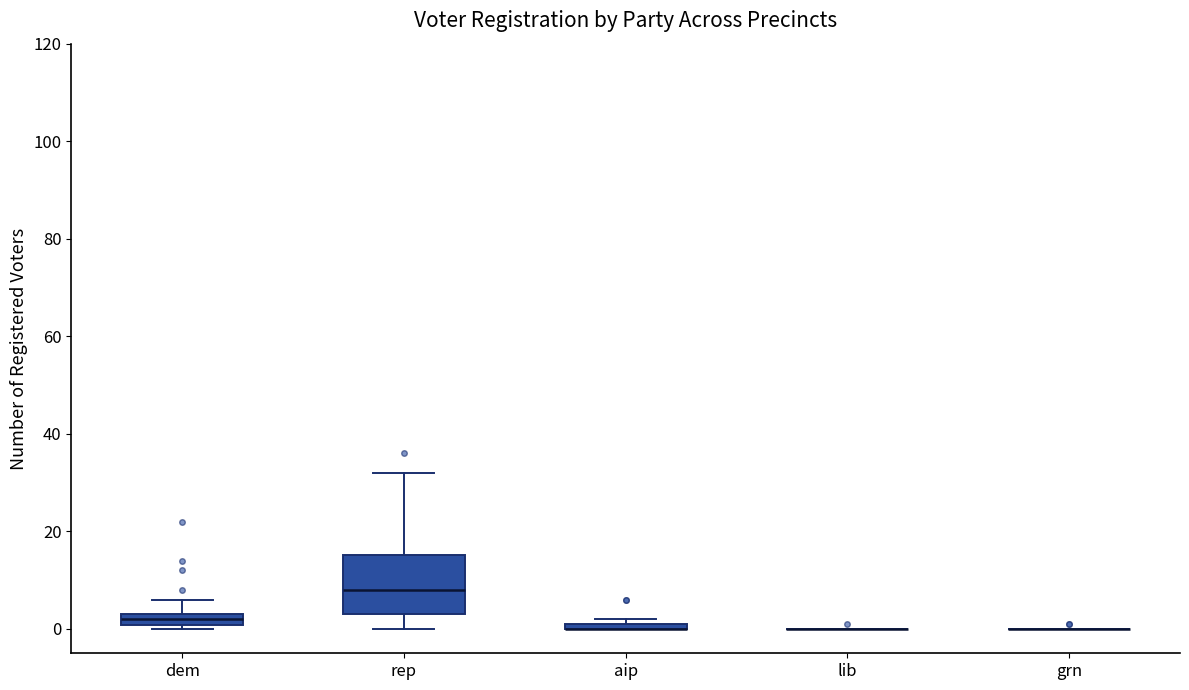

Which box is the tallest, from its lower edge to its upper edge?

rep